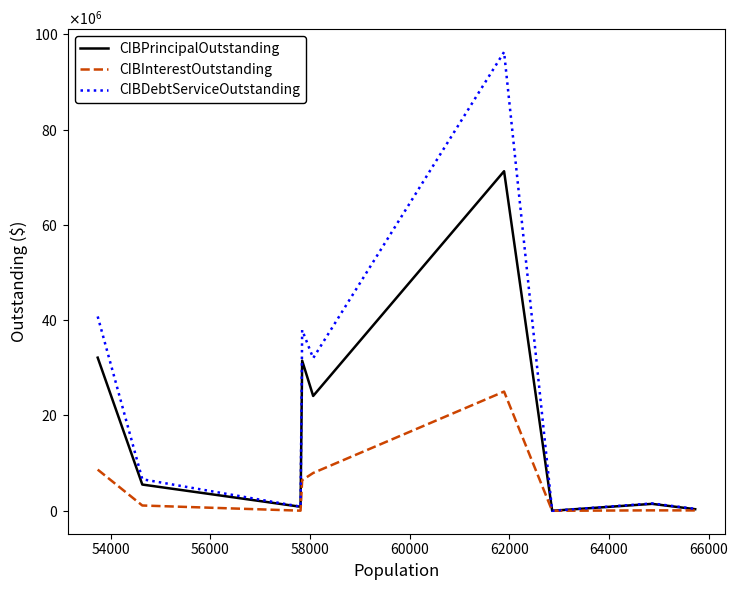

Is this an area chart (filled region under the line)?

No